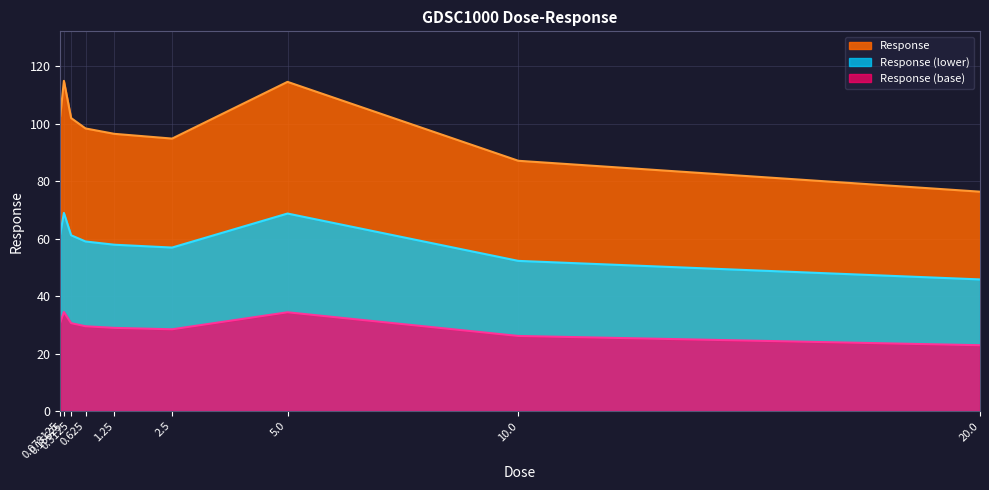

The chart shows a value of 114.9 at 0.15625. True or false?

True